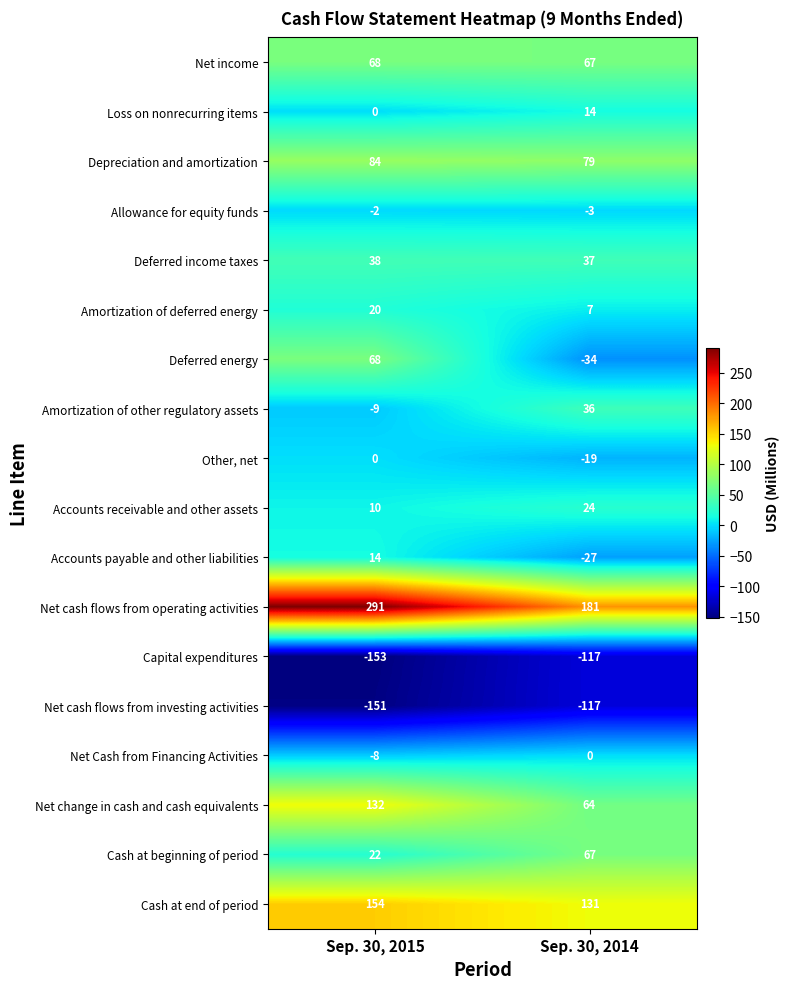

Which category has the lowest value across all series?

Sep. 30, 2015